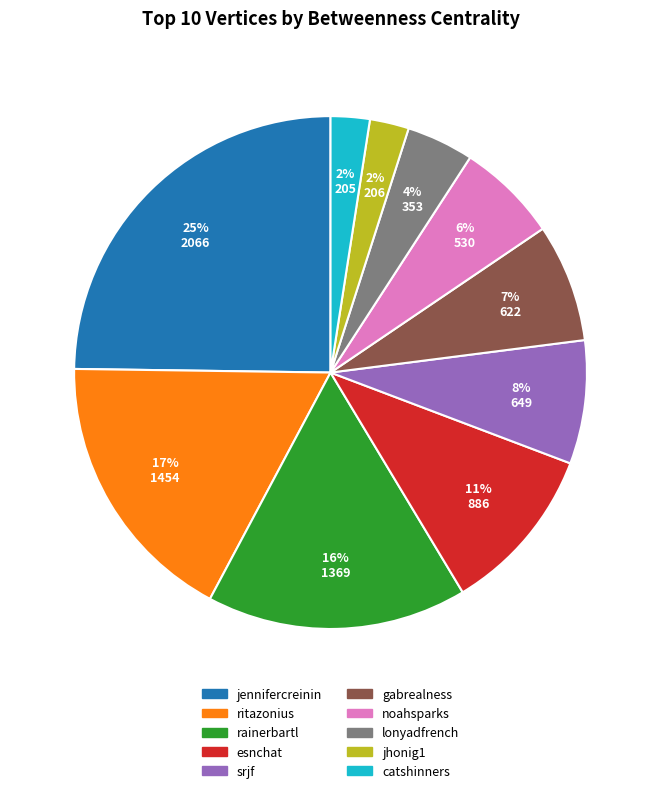

Combined, do catshinners and gabrealness account for over 50%?

No